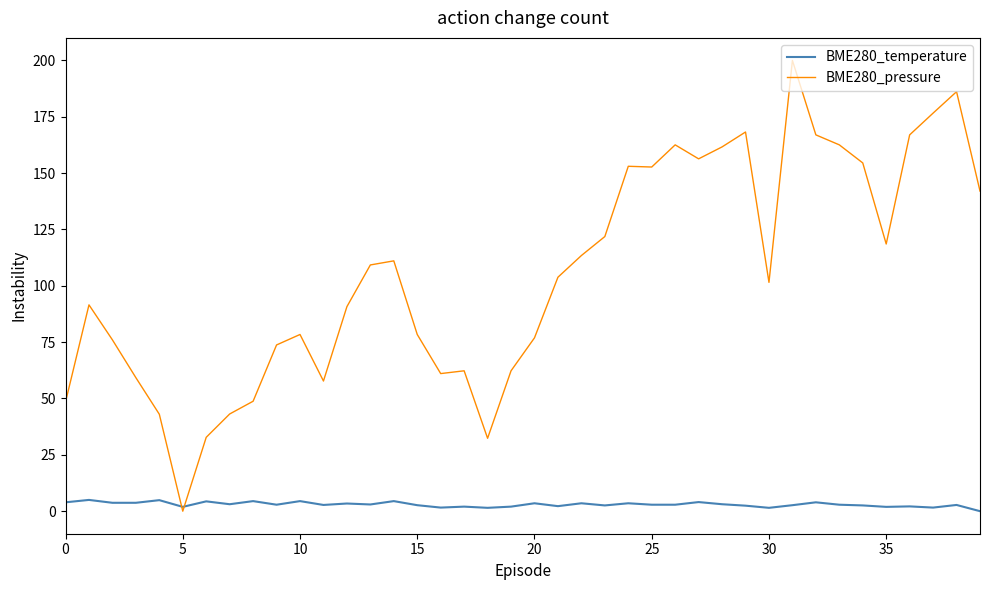

What is the highest value of the BME280_pressure series?

200.0